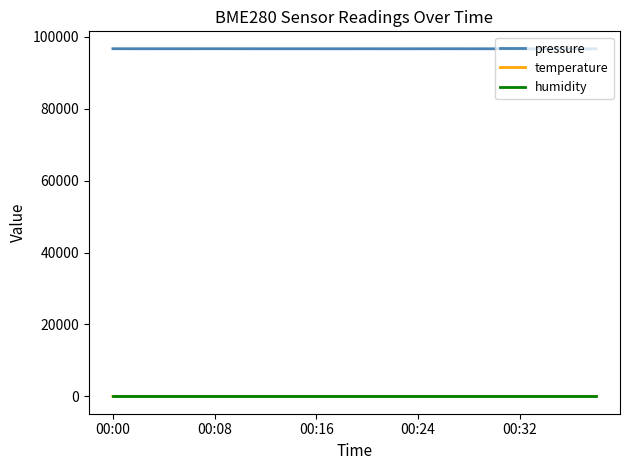

True or false: pressure and temperature intersect in this chart.

False